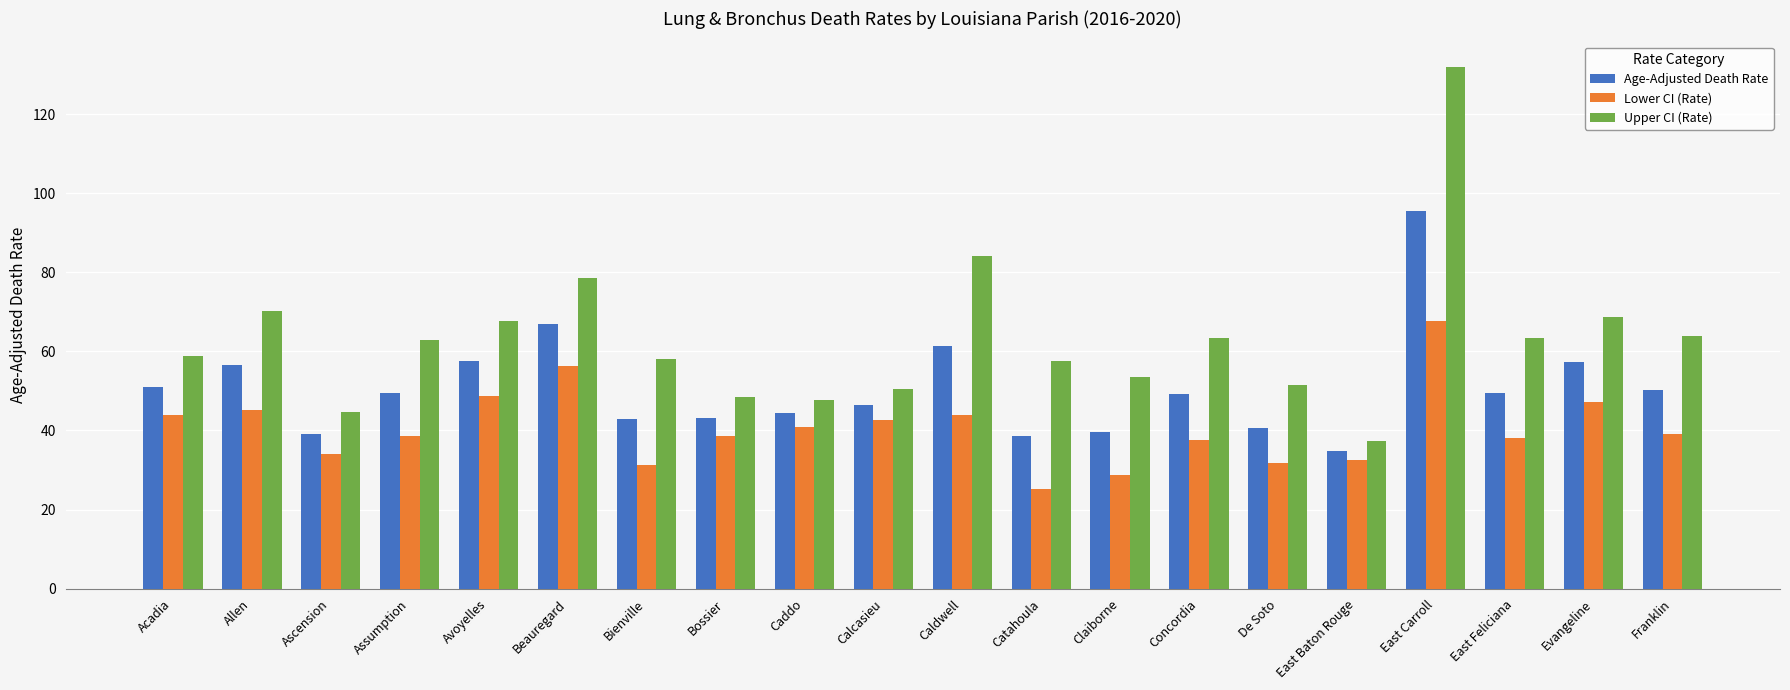

What is the average value of the Lower CI (Rate) series?

40.6